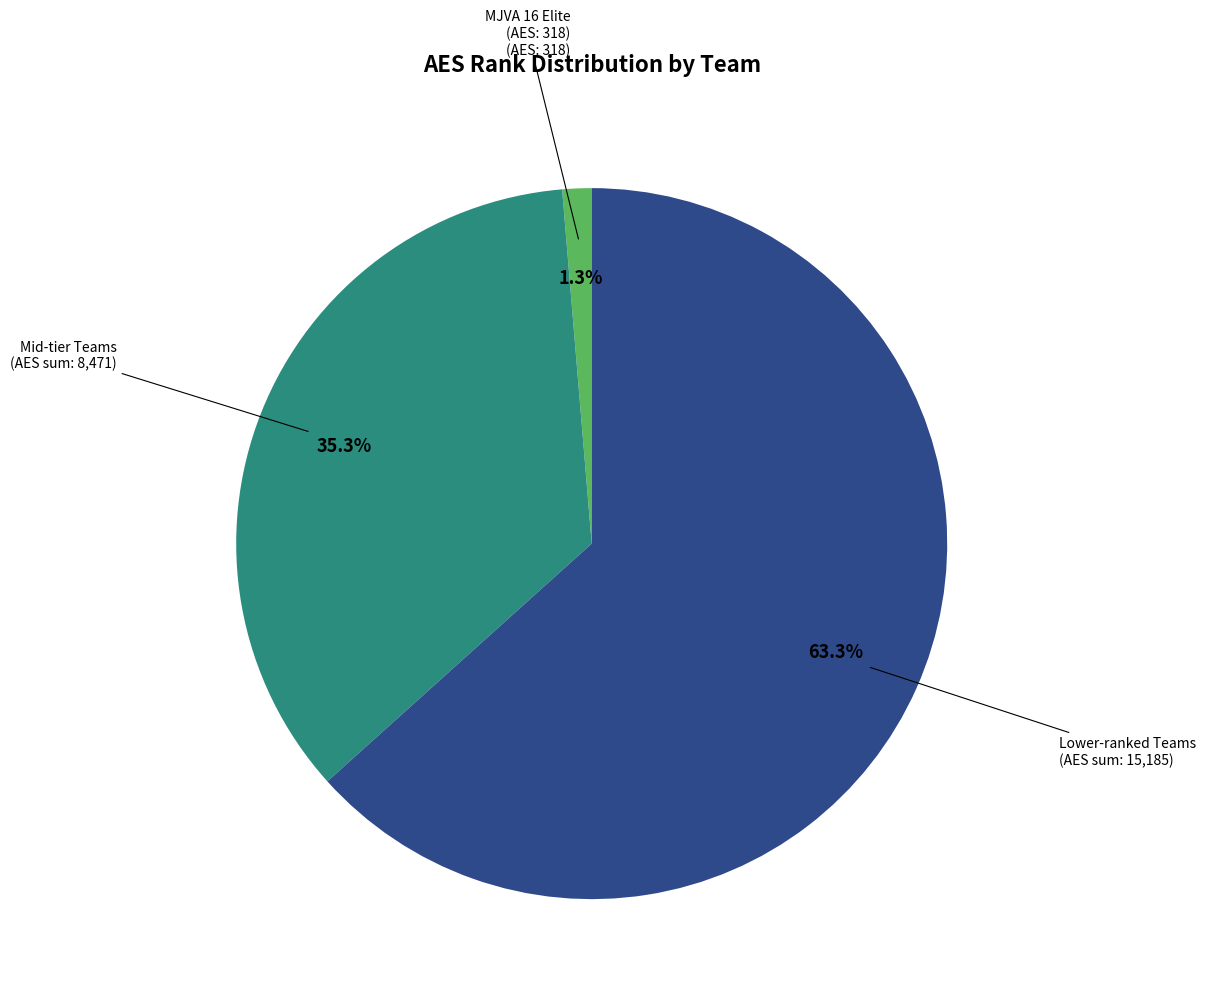

Is there any slice that represents more than half of the pie?

Yes